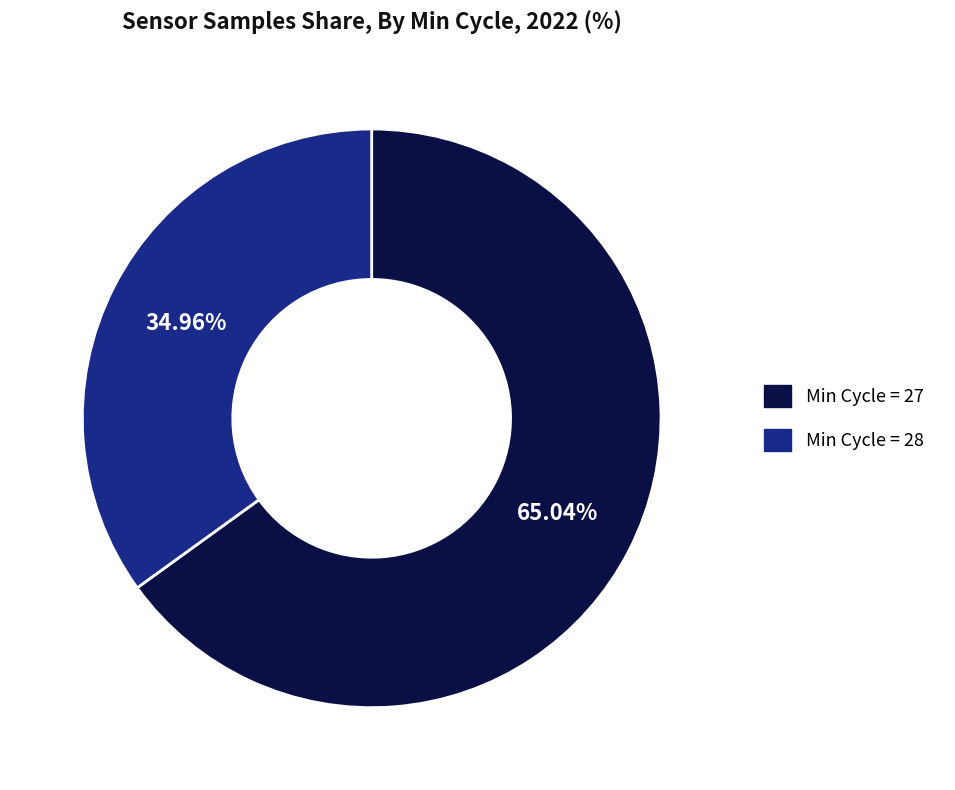

Count the number of slices in the pie.

2